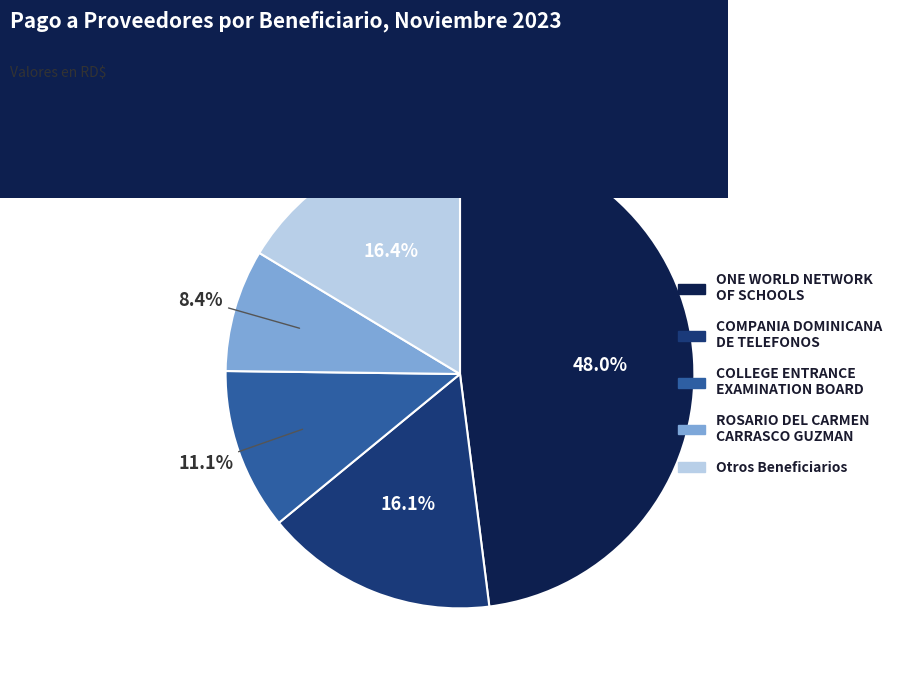

To the nearest percent, what is the average slice percentage?

20%